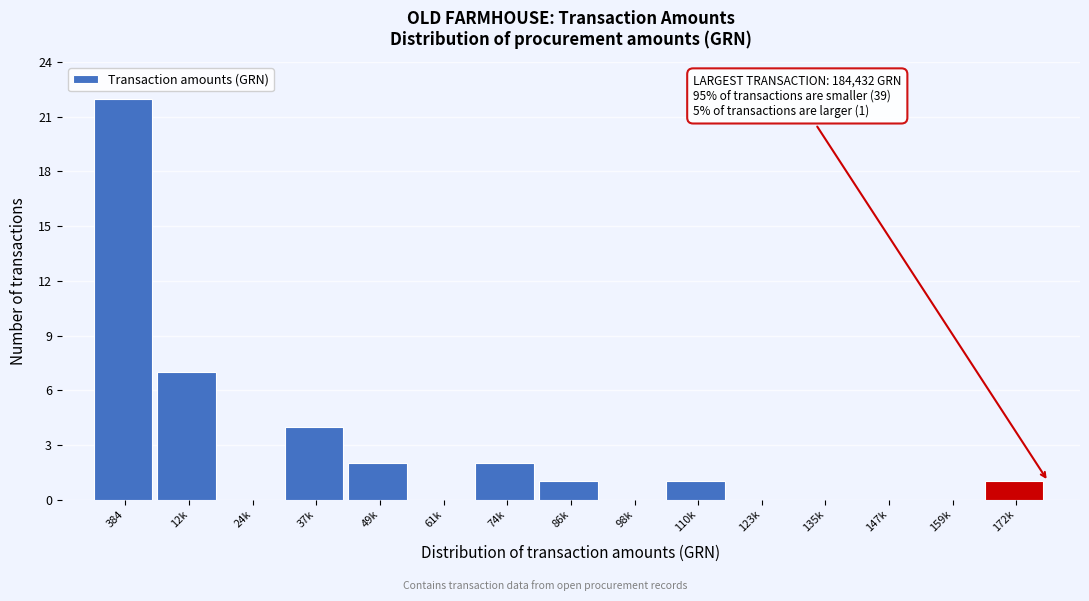

Reading right to left, what are all the values shown in this chart?

172k=1	159k=0	147k=0	135k=0	123k=0	110k=1	98k=0	86k=1	74k=2	61k=0	49k=2	37k=4	24k=0	12k=7	384=22